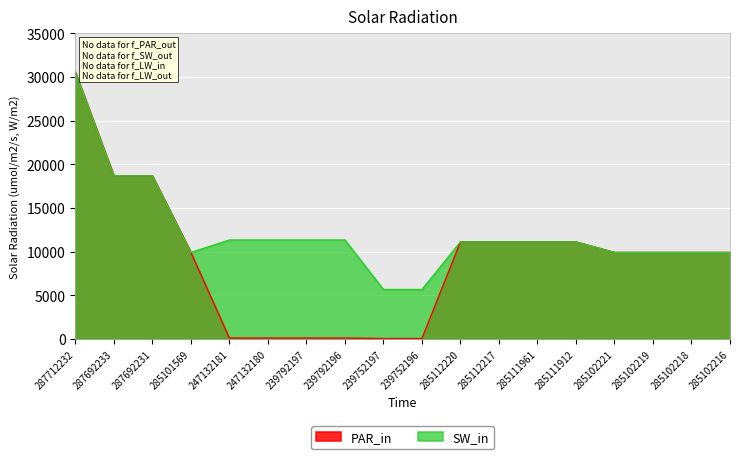

Where is PAR_in nearest to the value 15284?

287692233